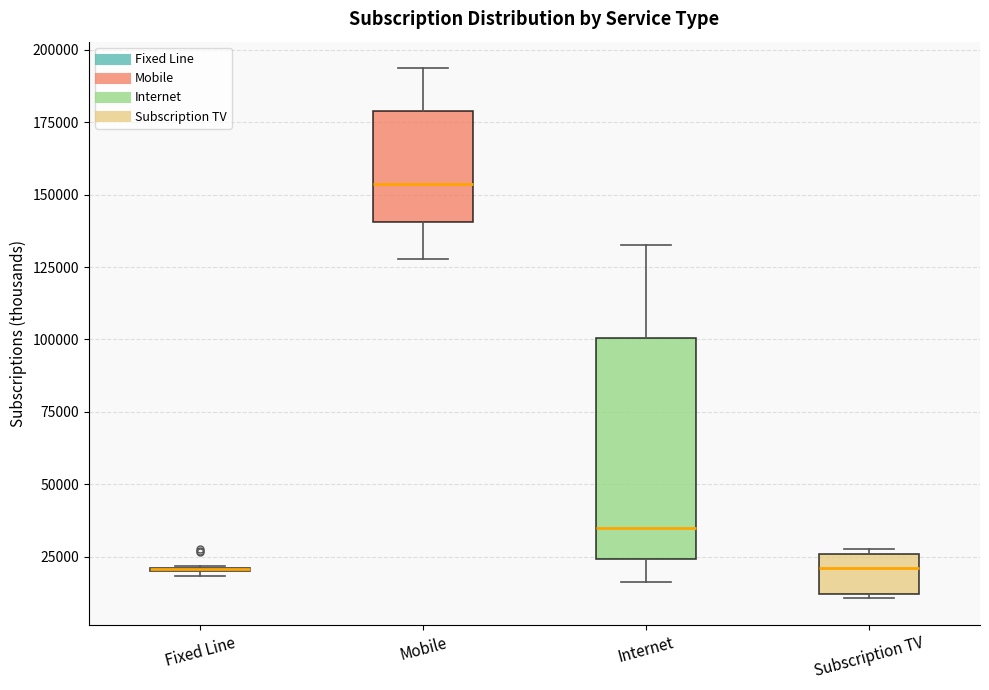

Which box is the tallest, from its lower edge to its upper edge?

Internet